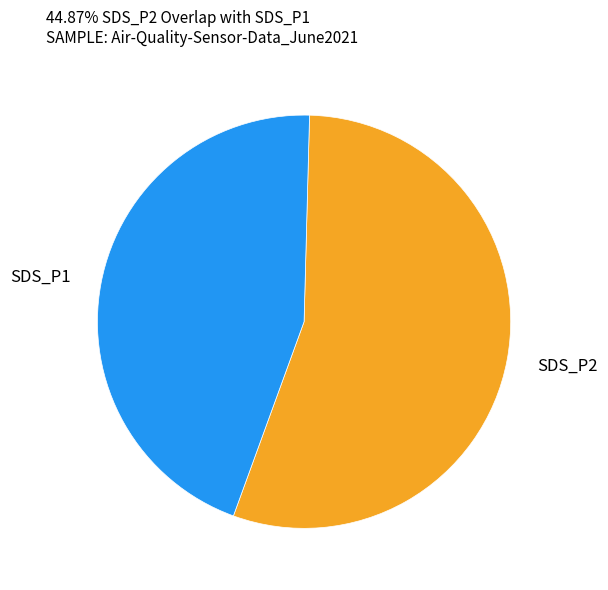

Between SDS_P1 and SDS_P2, which is larger?

SDS_P2